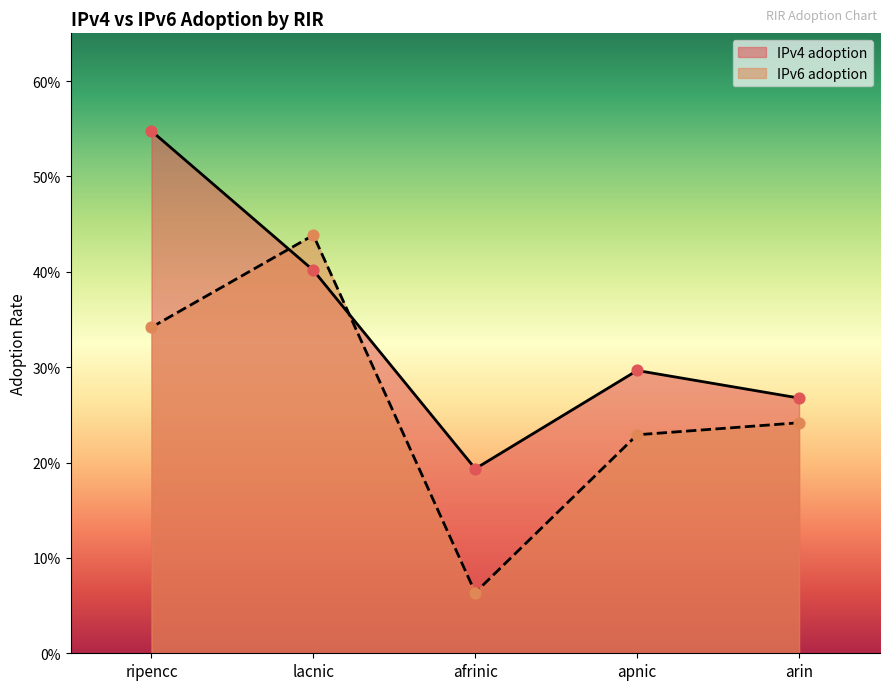

Which series has the largest total across all categories?

IPv4 adoption